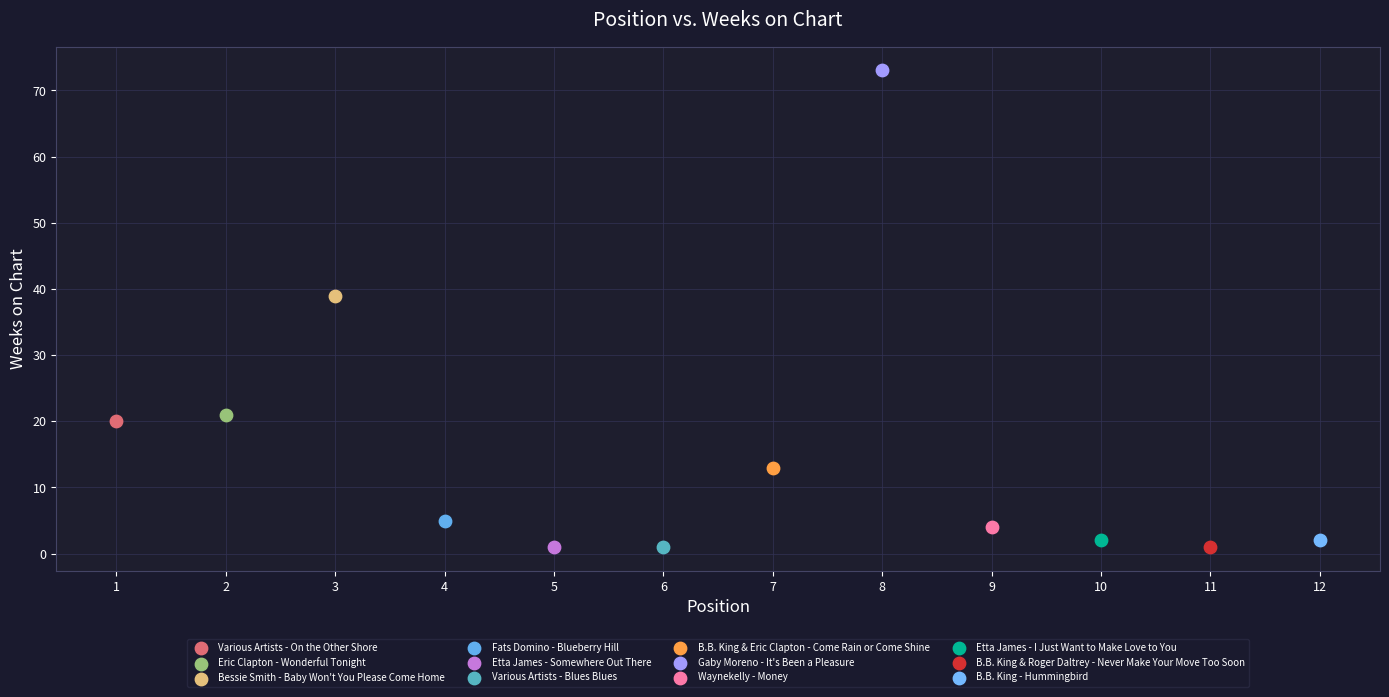

What are all the series names shown in the legend?

Various Artists - On the Other Shore, Eric Clapton - Wonderful Tonight, Bessie Smith - Baby Won't You Please Come Home, Fats Domino - Blueberry Hill, Etta James - Somewhere Out There, Various Artists - Blues Blues, B.B. King & Eric Clapton - Come Rain or Come Shine, Gaby Moreno - It's Been a Pleasure, Waynekelly - Money, Etta James - I Just Want to Make Love to You, B.B. King & Roger Daltrey - Never Make Your Move Too Soon, B.B. King - Hummingbird